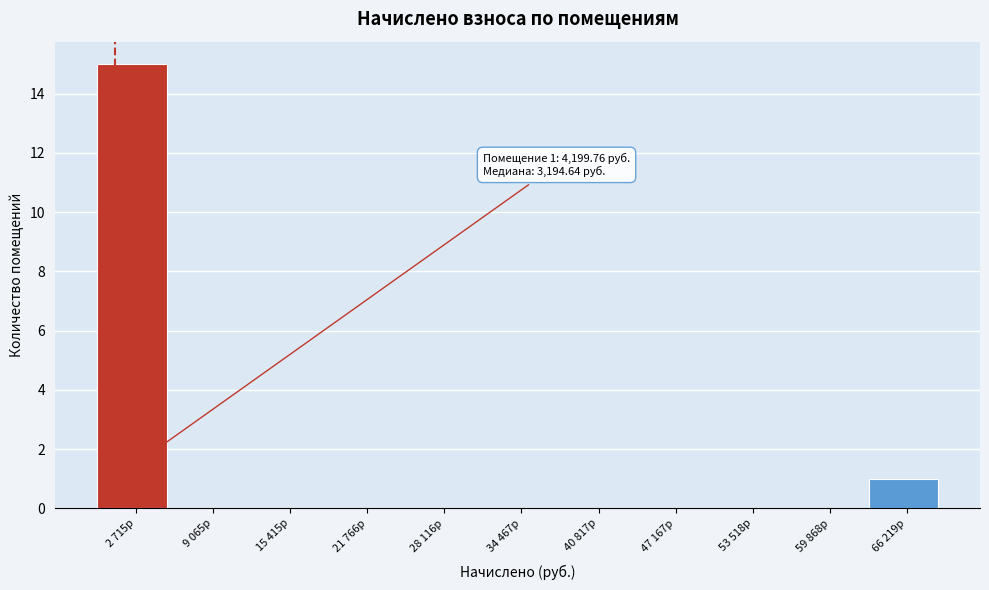

Reading left to right, what are all the values shown in this chart?

2 715р=15	9 065р=0	15 415р=0	21 766р=0	28 116р=0	34 467р=0	40 817р=0	47 167р=0	53 518р=0	59 868р=0	66 219р=1